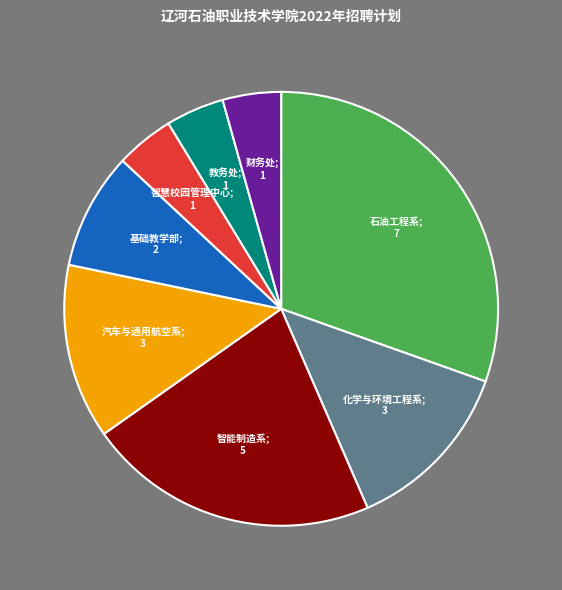

Is there a majority slice in this chart?

No